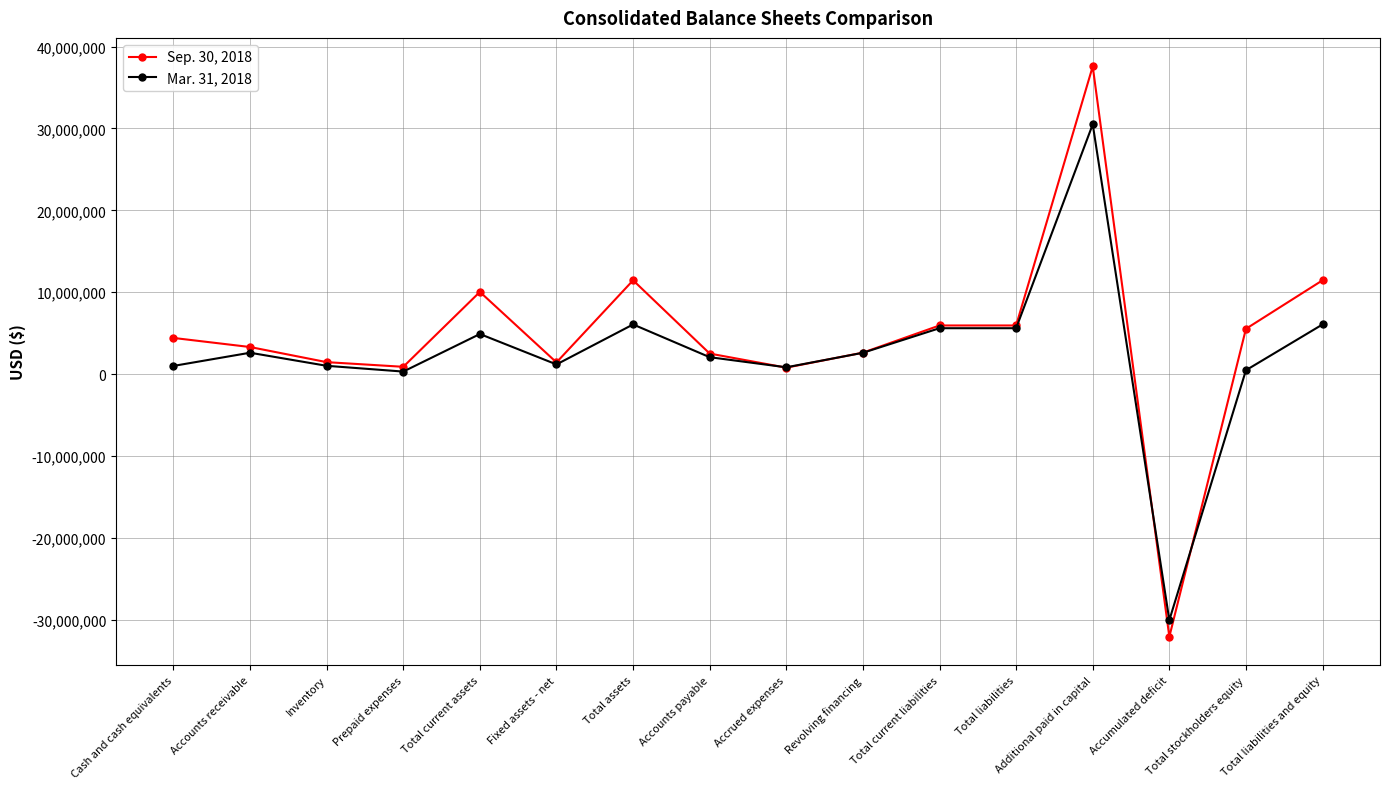

Is it true that Sep. 30, 2018 equals 37586341 at Additional paid in capital?

True